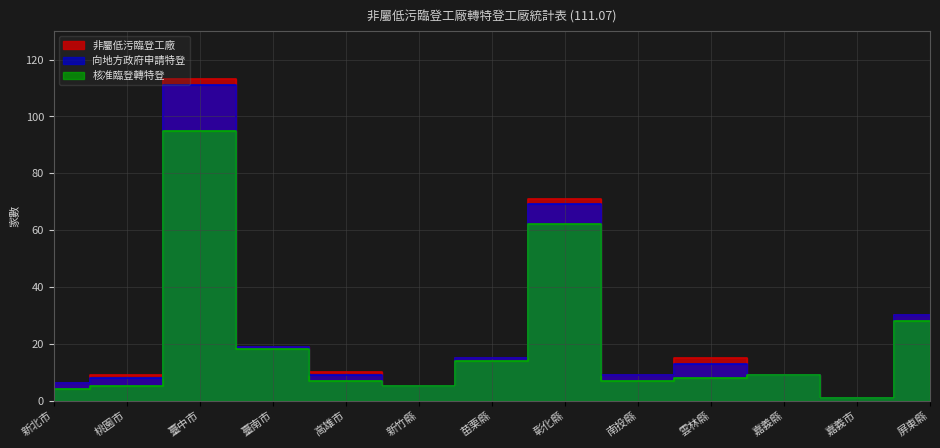

The 核准臨登轉特登 series shows 2 at 嘉義縣. True or false?

False